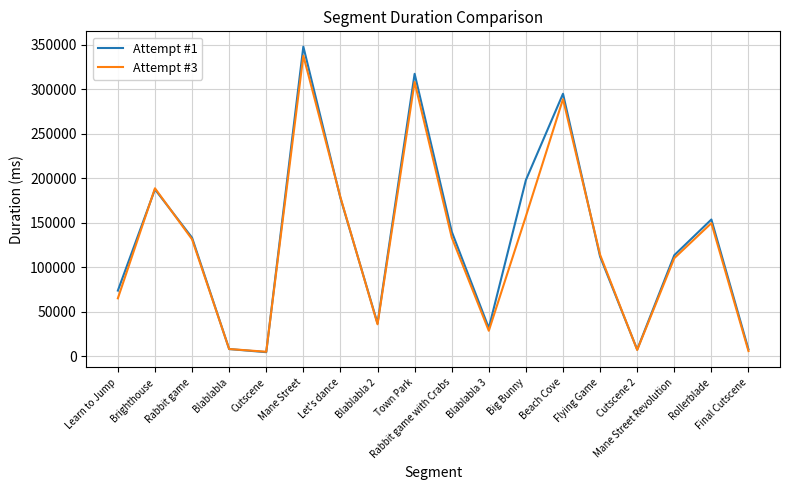

What is the spread (max minus min) of values at Final Cutscene?

1892